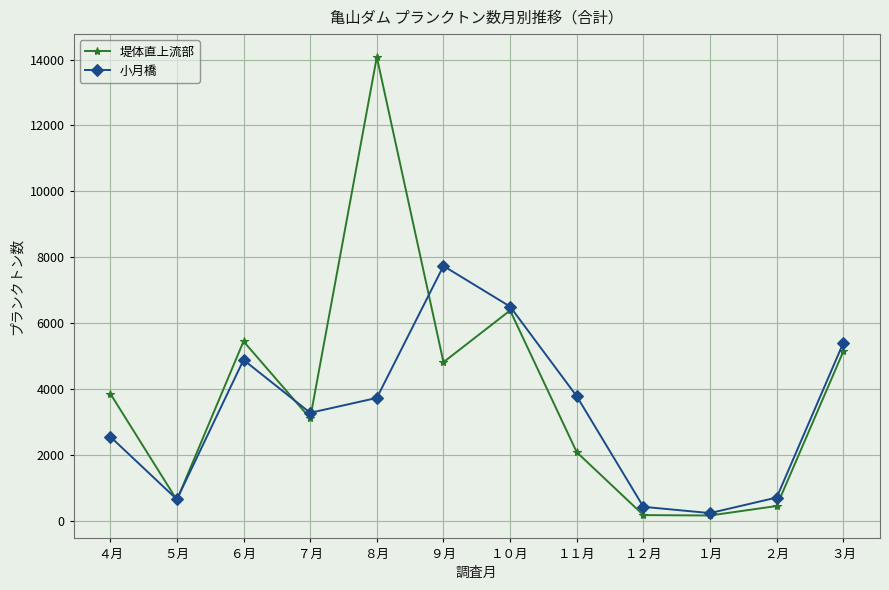

Is this an area chart (filled region under the line)?

No